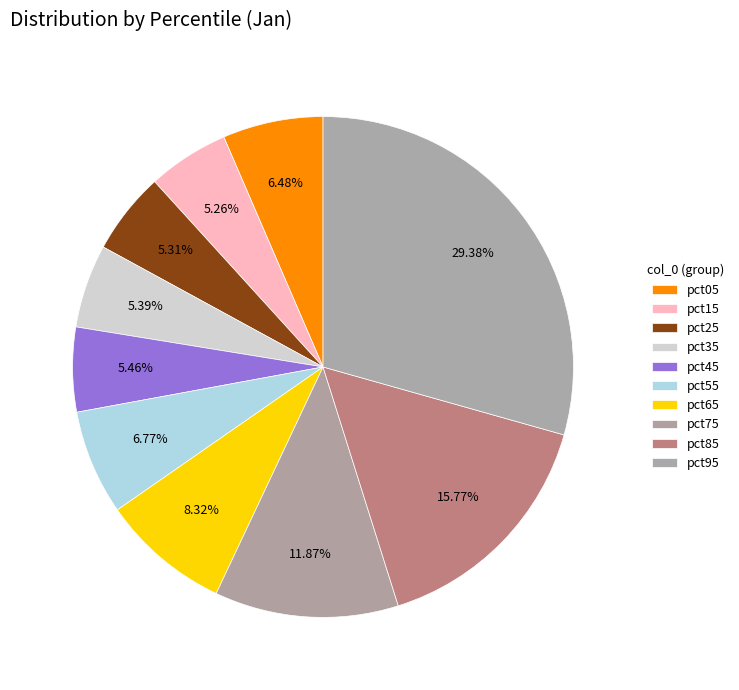

How many segments does this pie chart have?

10